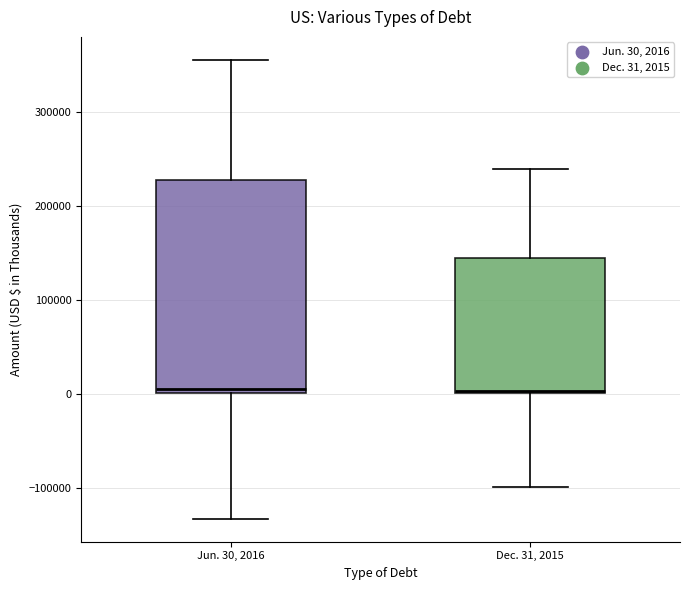

Reading left to right, transcribe this box plot: for each box, give where its median line is, the range the box spans, and where its two whiskers end, as read against the y-axis. The values are not printed on the chart, so give them approximately, as read against the axis.

Jun. 30, 2016: median 0 (just above the box's lower edge), box 0 to 230000, whiskers -130000 to 360000
Dec. 31, 2015: median 0, box 0 to 140000, whiskers -100000 to 240000